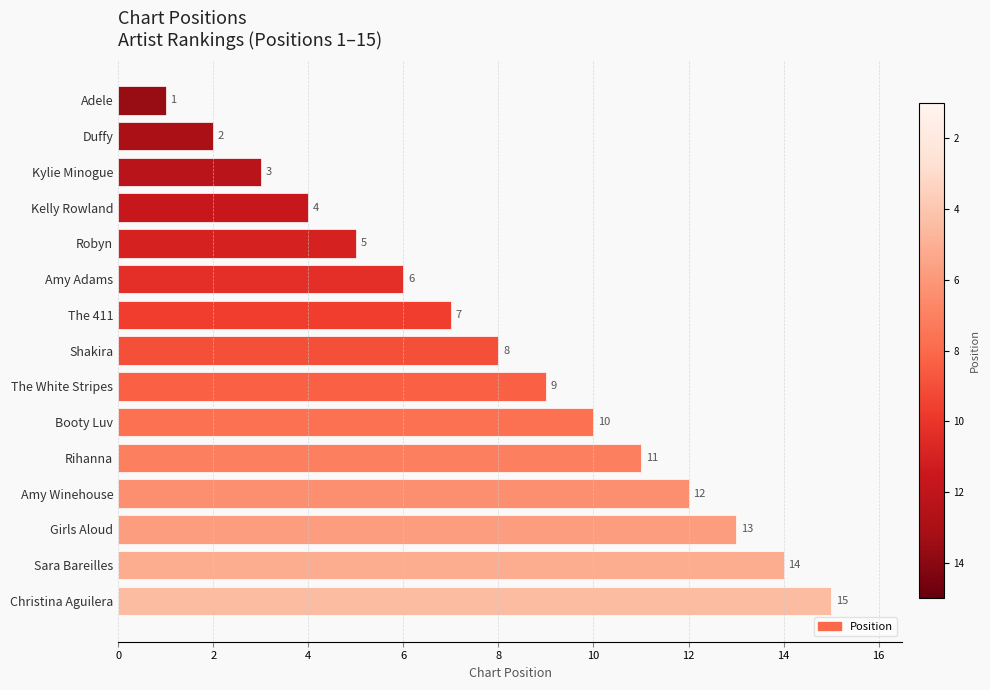

The chart shows a value of 13 at Girls Aloud. True or false?

True